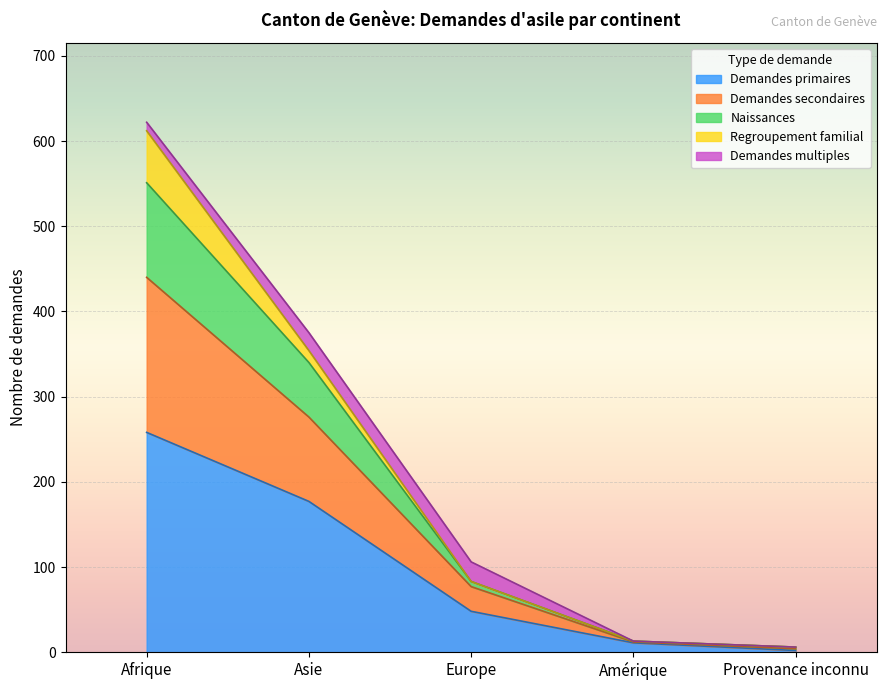

What is the difference between the second highest and minimum values in the Demandes primaires series?

175